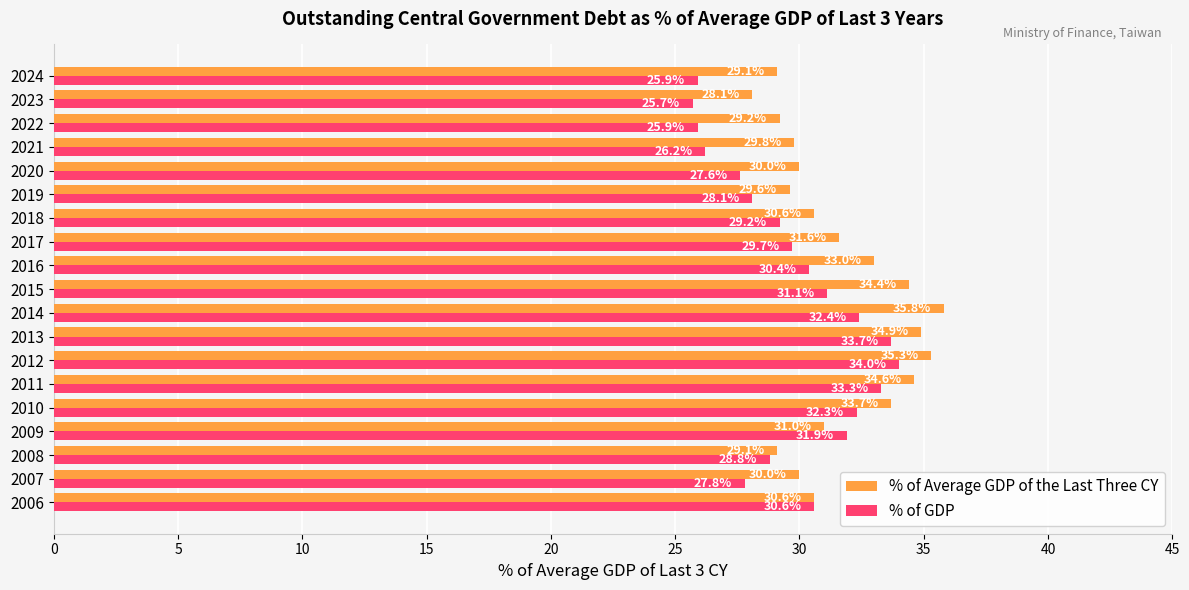

At which category is the sum across all series the highest?

2012